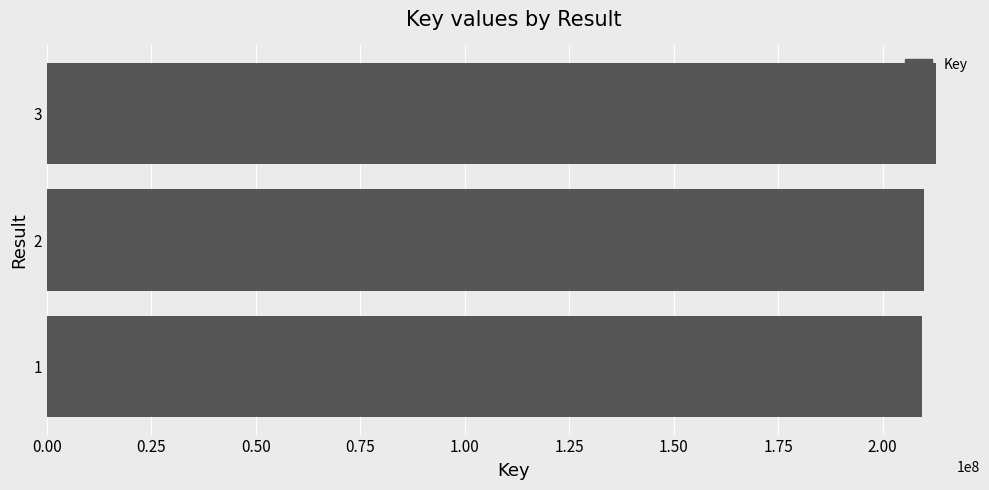

Does the chart contain any negative values?

No